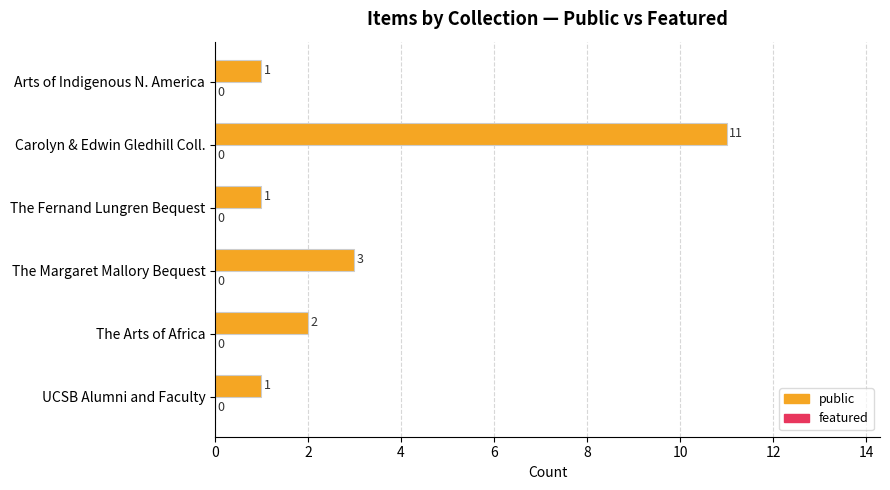

Where is the data nearest to the value 6?

The Margaret Mallory Bequest